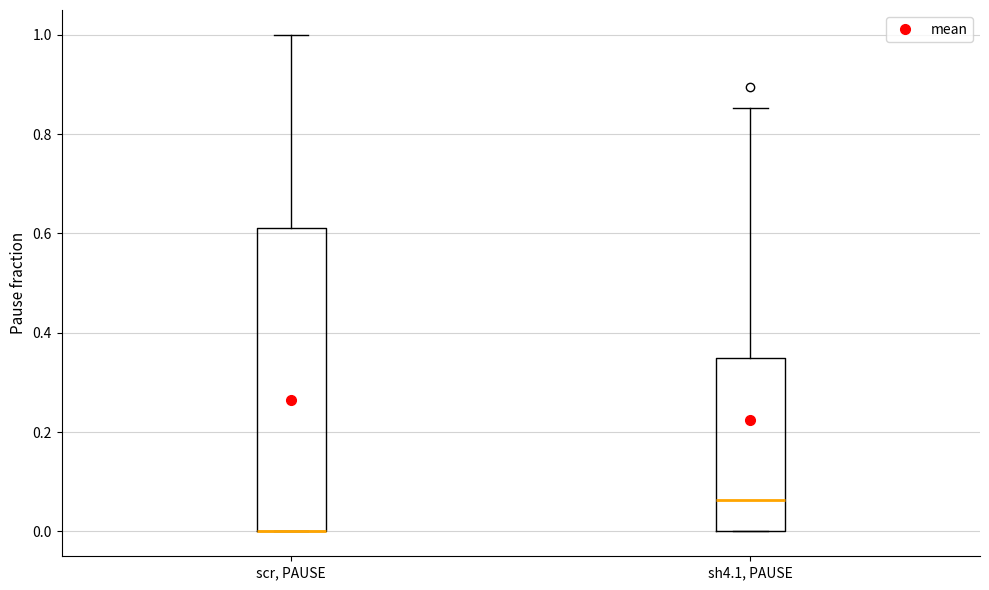

Reading left to right, read every box against the y-axis: the position of its median line, the range the box covers, and the ends of its whiskers. The values are not printed on the chart, so give them approximately, as read against the axis.

scr, PAUSE: median 0.00 (drawn on the box's lower edge), box 0.00 to 0.62, whiskers 0.00 to 1.00
sh4.1, PAUSE: median 0.06, box 0.00 to 0.34, whiskers 0.00 to 0.86